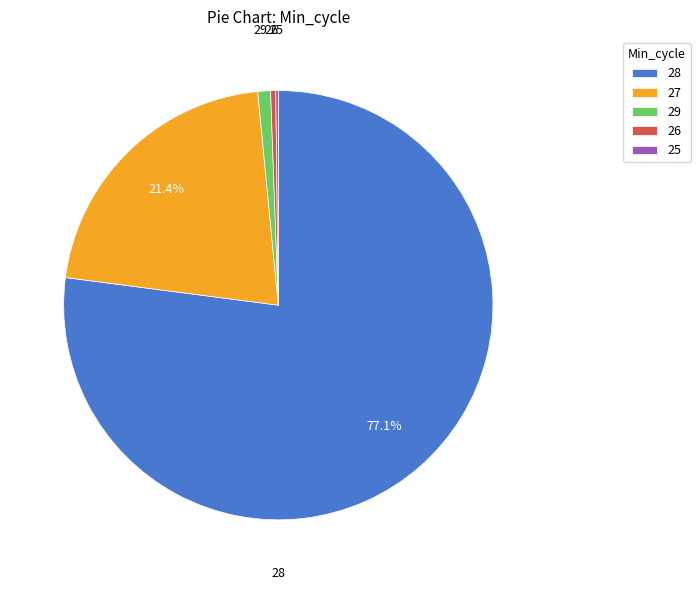

Which category accounts for the majority?

28